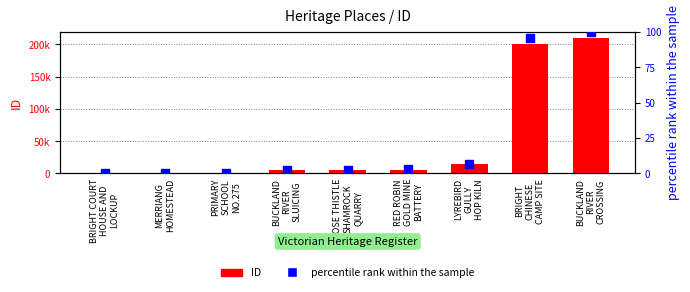

Which series has the largest total across all categories?

ID